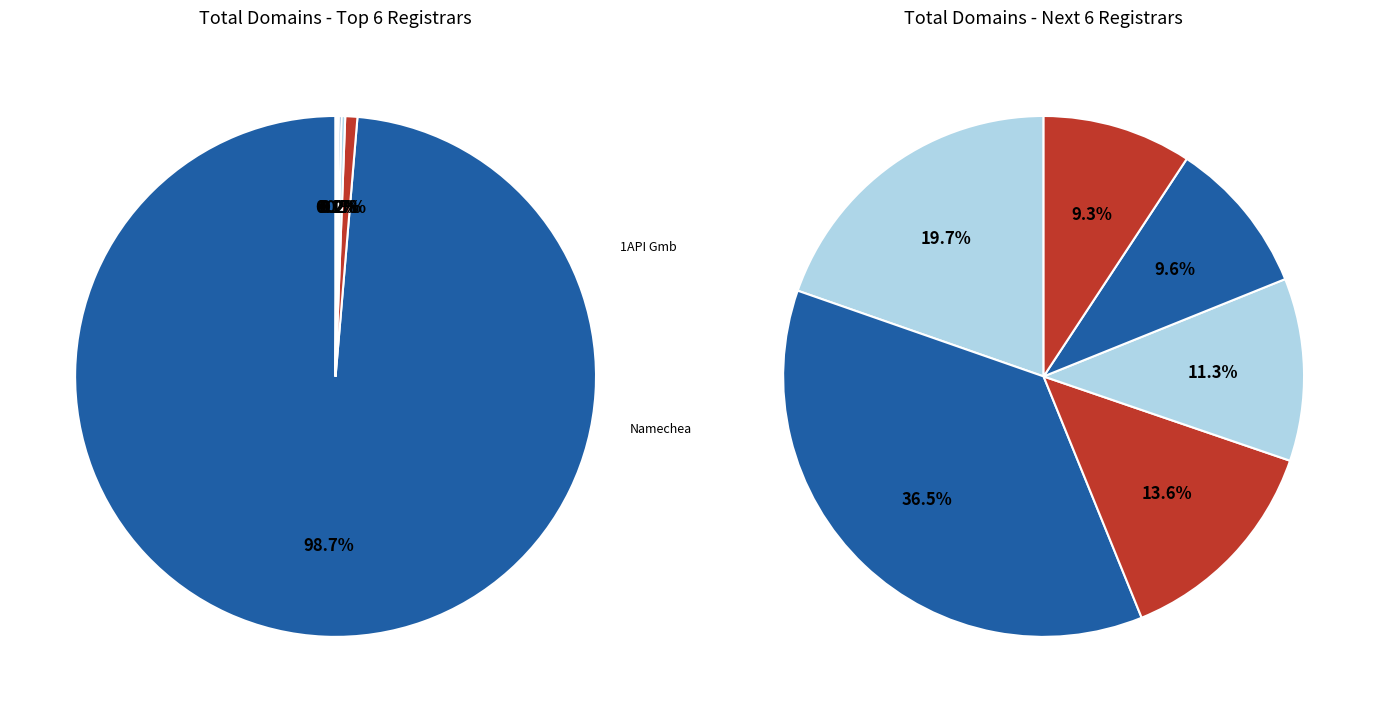

The GMO Registry Inc. slice represents 0% of the pie. True or false?

True